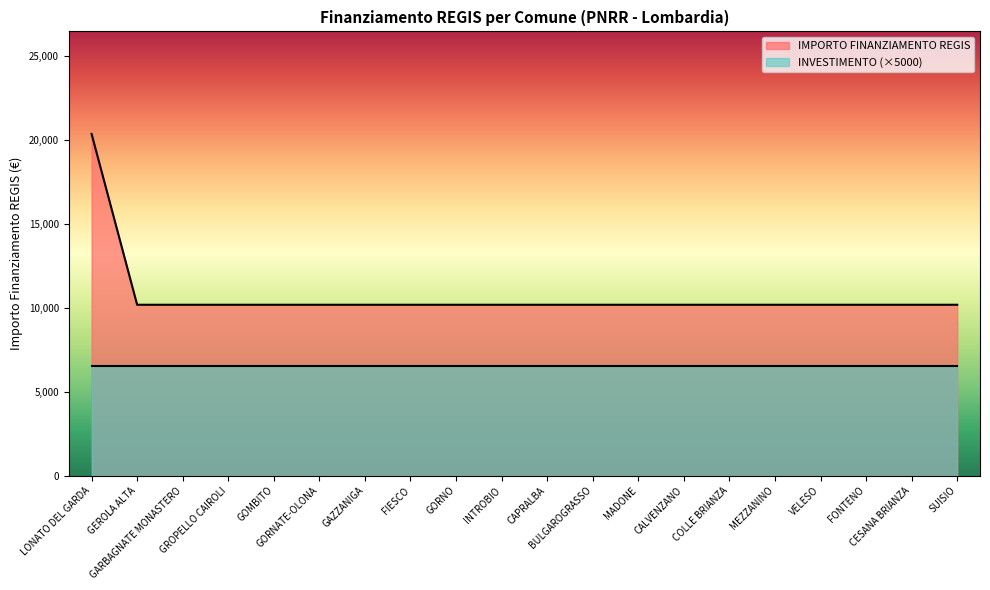

What position from the right is GORNO?

12